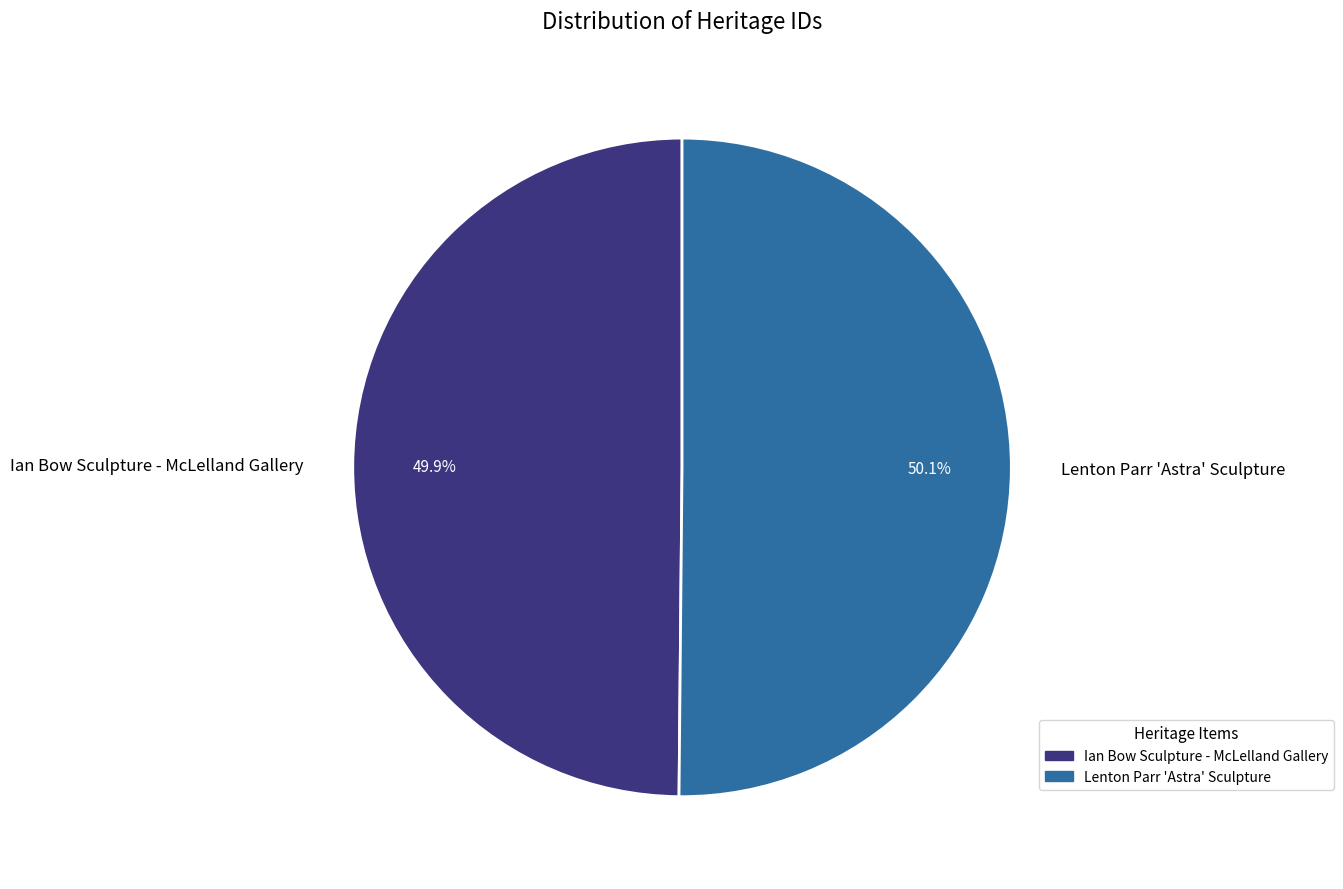

What is the total percentage of Ian Bow Sculpture - McLelland Gallery and Lenton Parr 'Astra' Sculpture?

100.0%